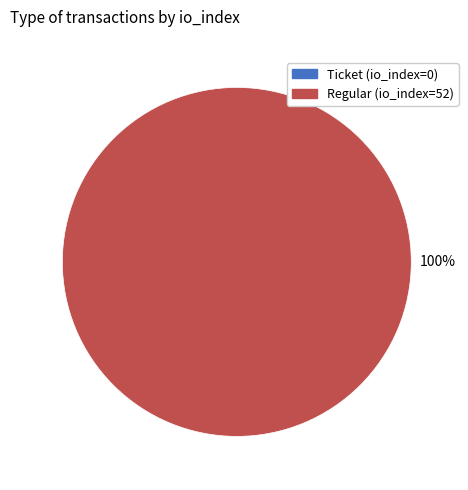

To the nearest percent, what is the combined percentage of Ticket (io_index=0) and Regular (io_index=52)?

100%